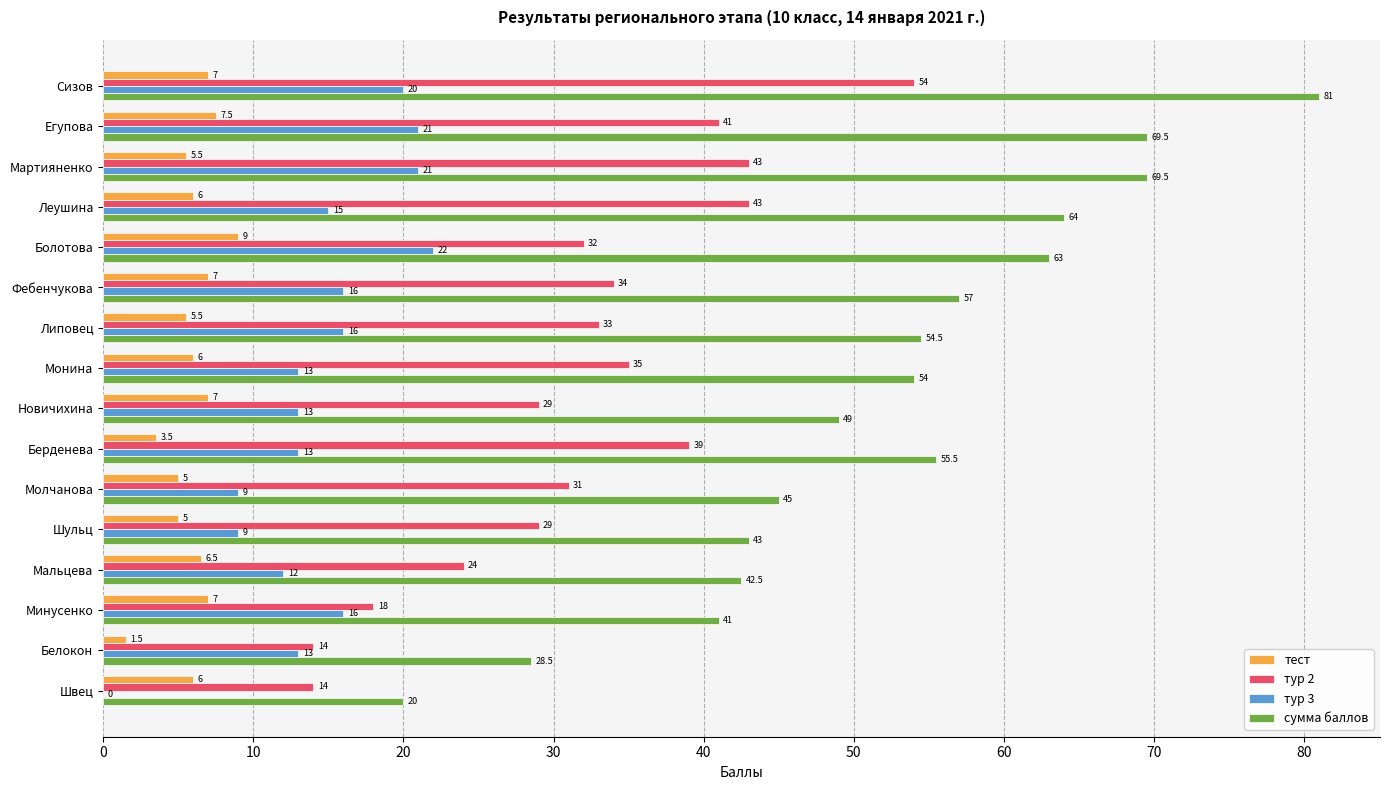

How many distinct data groups are displayed?

4